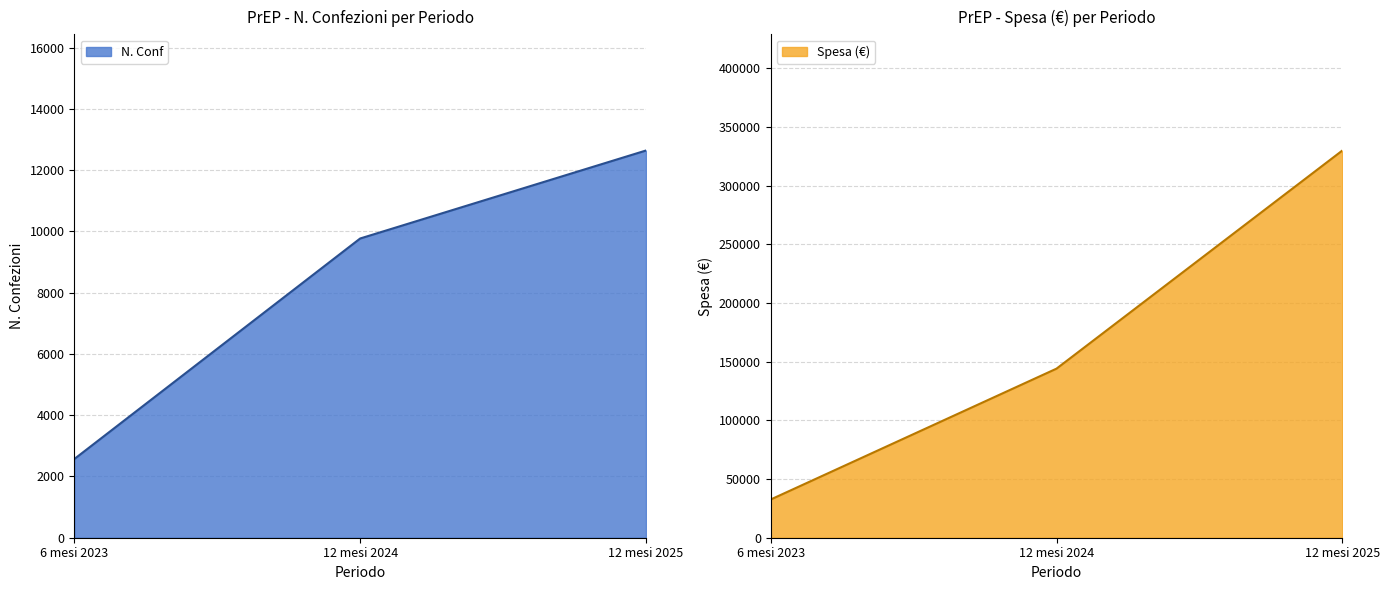

Reading left to right, what are all the values shown in this chart?

N. Conf: 2569	9769	12642
Spesa (€): 32565	144134	330089